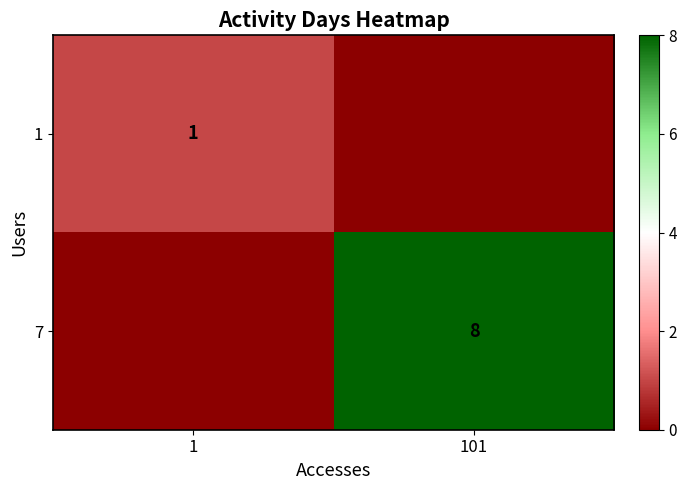

True or false: 1 has a value of 1 at 1.

True